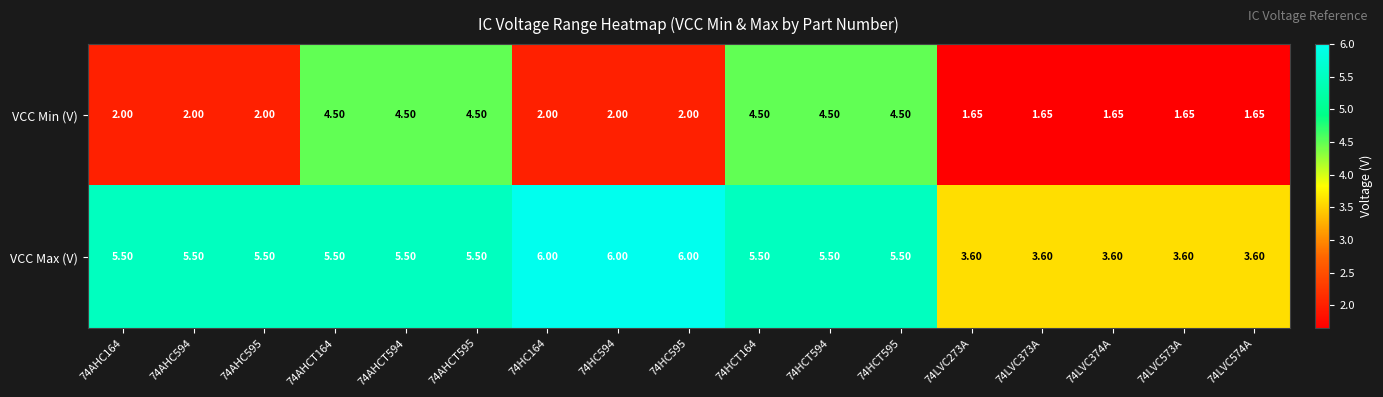

Rank the series by their average value, from highest to lowest.

VCC Max (V), VCC Min (V)